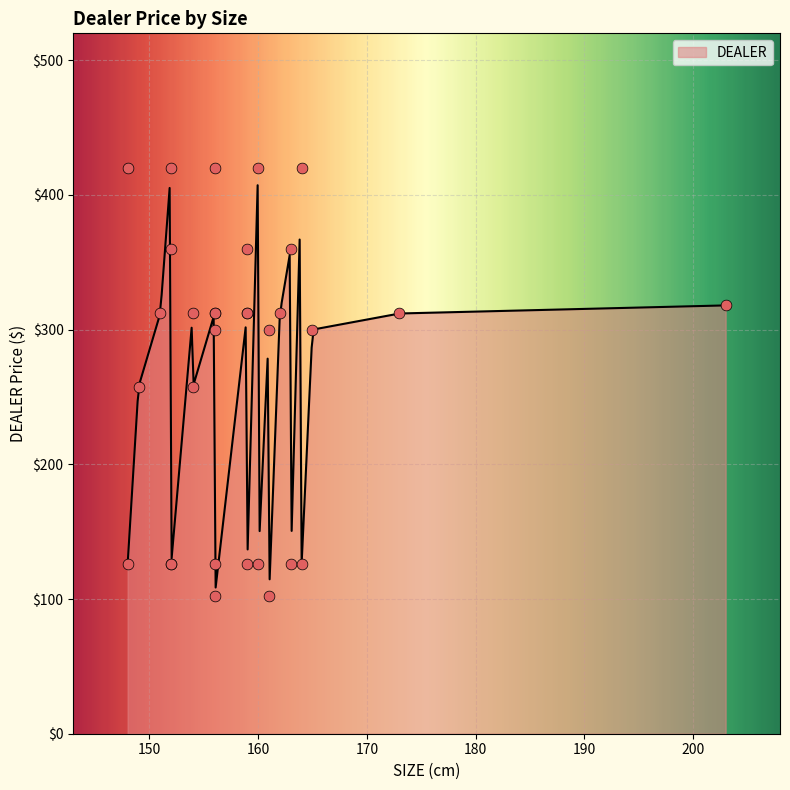

What is the change in value from 159 to 156?

-12.0